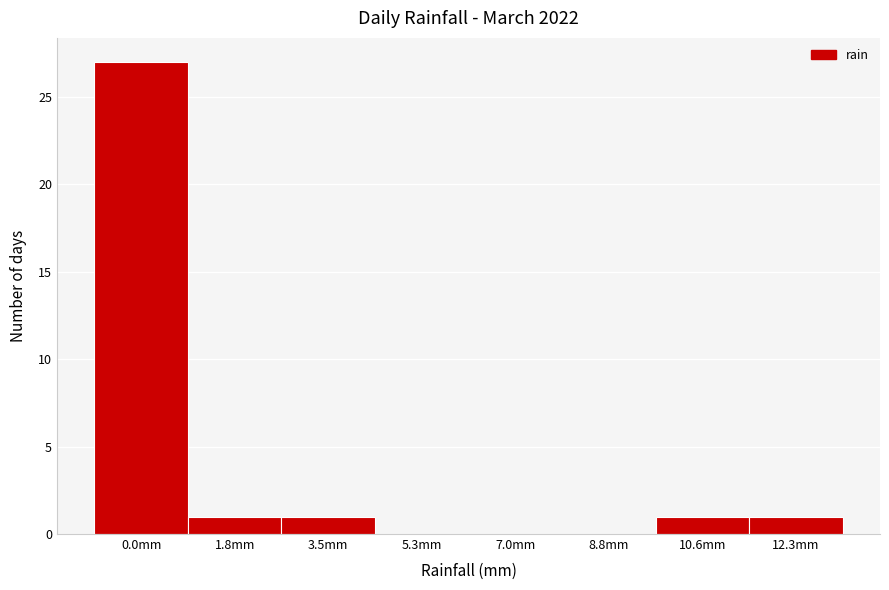

Reading left to right, transcribe all the data shown in this chart.

0.0mm=27	1.8mm=1	3.5mm=1	5.3mm=0	7.0mm=0	8.8mm=0	10.6mm=1	12.3mm=1